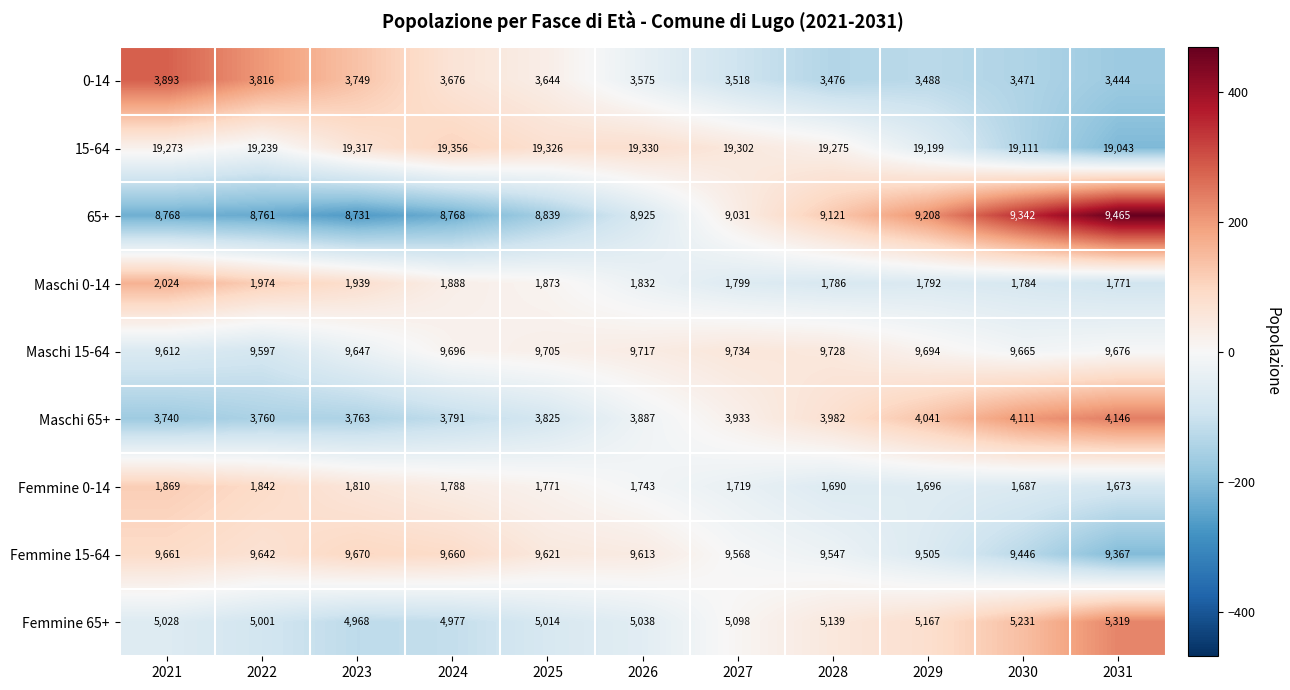

What is the spread (max minus min) of values at 2029?

17503